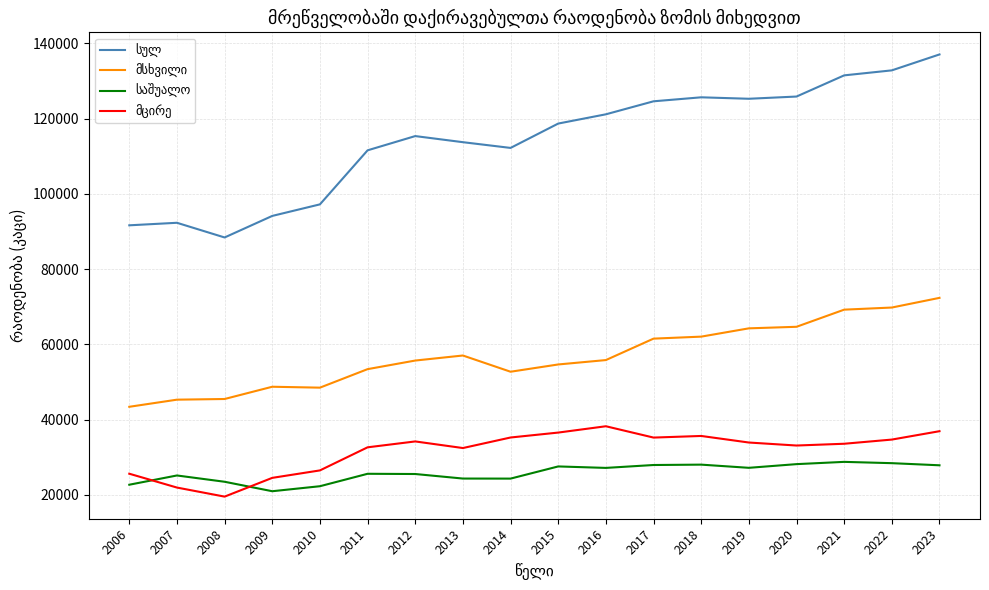

What is the total value across all series at 2011?

223146